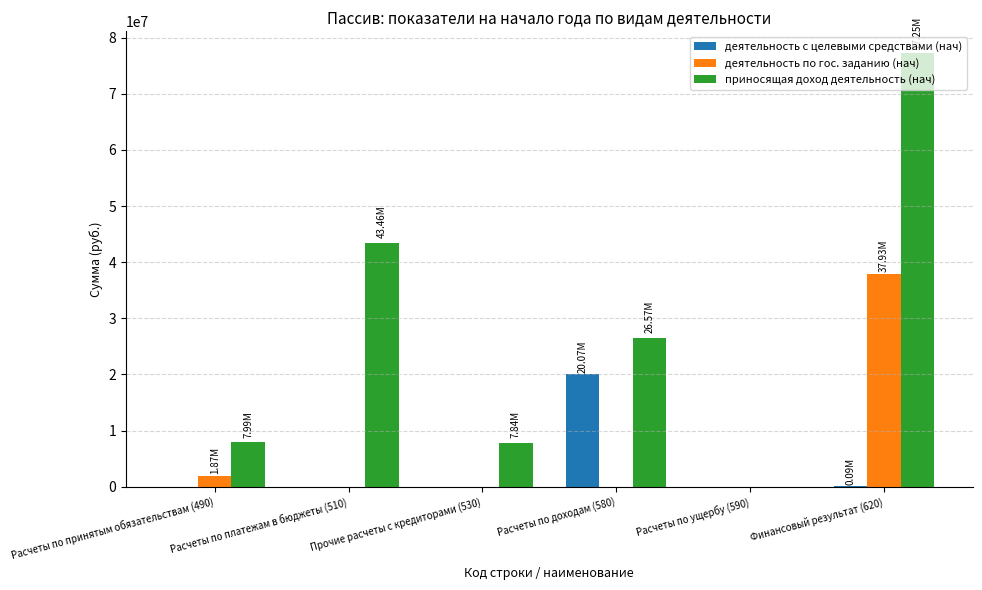

Read the приносящая доход деятельность (нач) value at Финансовый результат (620).

77248054.5